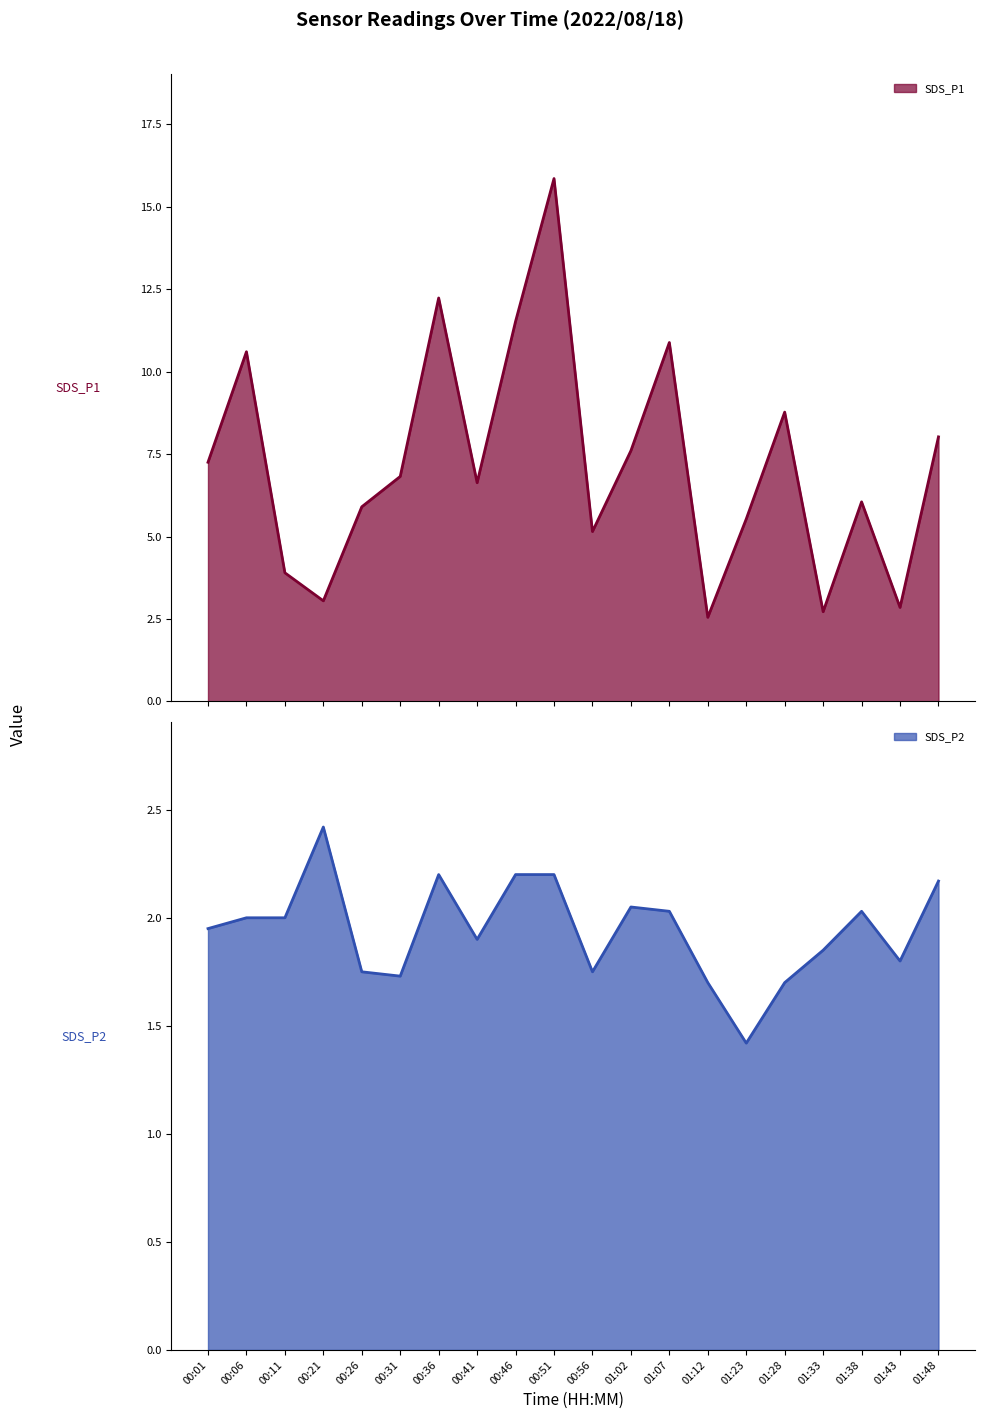

At which label does SDS_P2 first exceed 2?

00:21